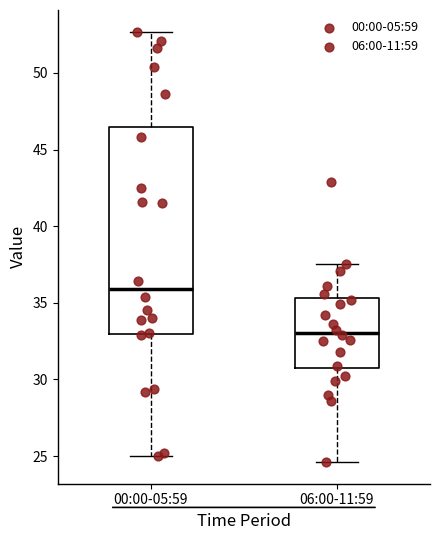

Where does the upper whisker of the box for 06:00-11:59 end on the y-axis? The values are not printed on the chart, so give them approximately, as read against the axis.

37.5